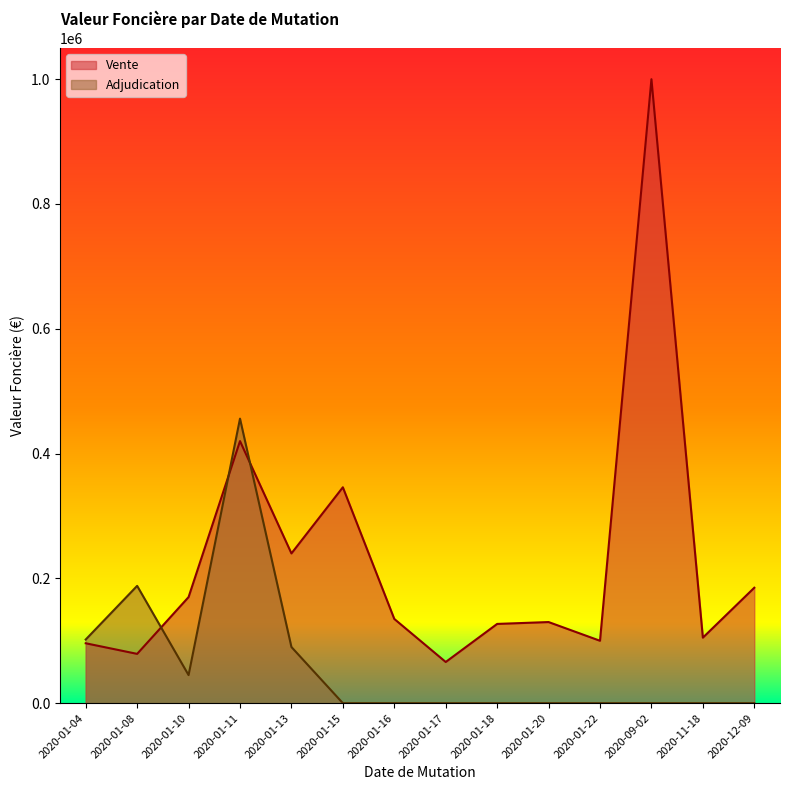

At which category does the chart reach its minimum across all series?

2020-01-15